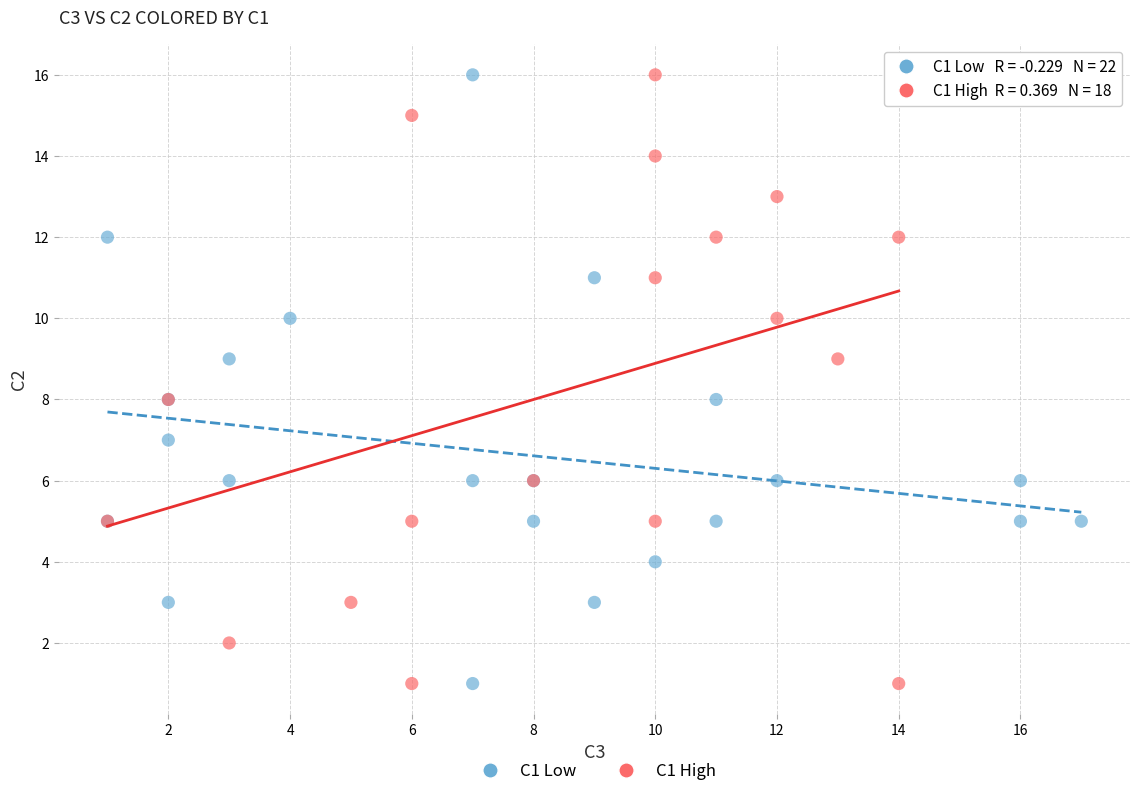

What are all the series names shown in the legend?

C1 Low, C1 High